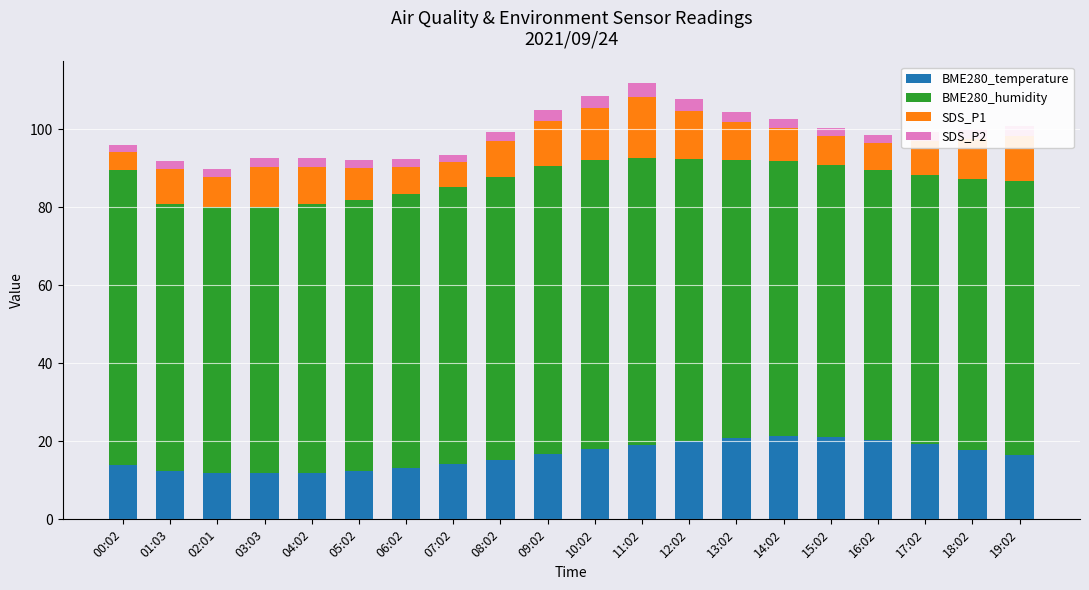

What is the maximum value for BME280_temperature?

21.3